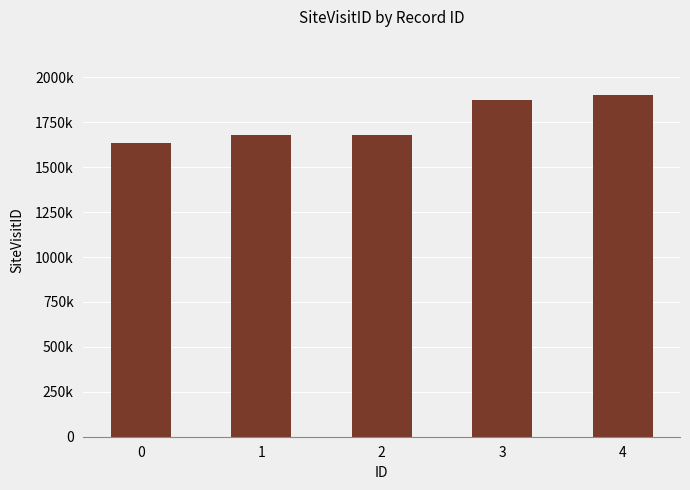

Are the bars horizontal?

No